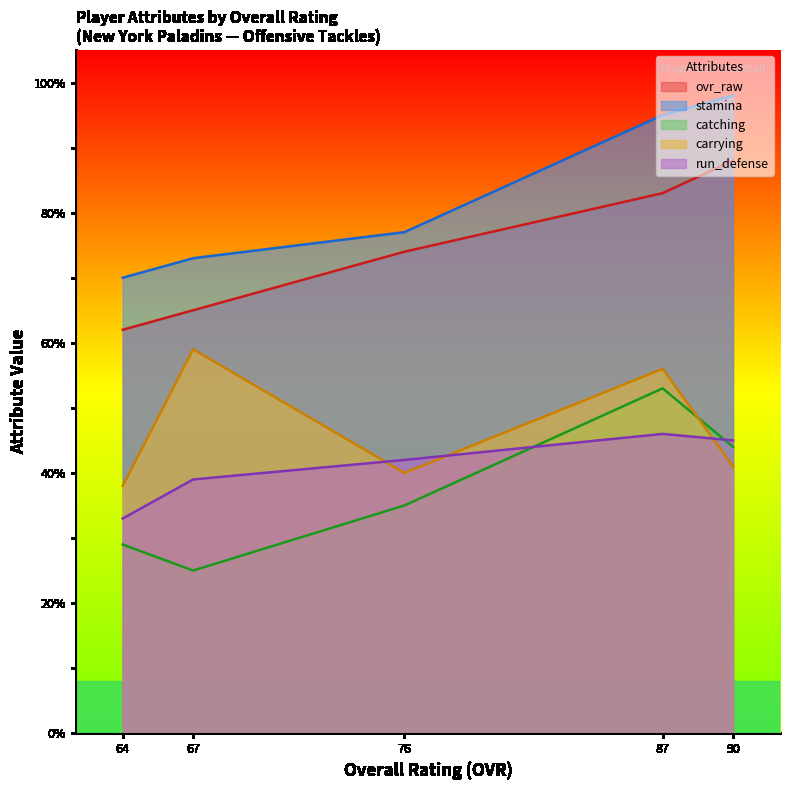

How many lines are shown in the chart?

5